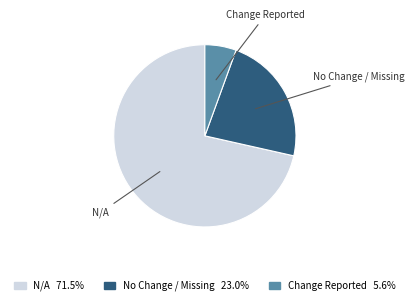

Is there any slice that represents more than half of the pie?

Yes